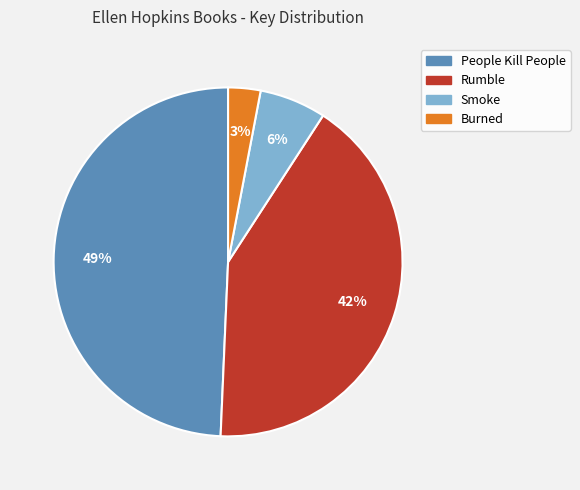

Does Rumble represent more than half of the total?

No